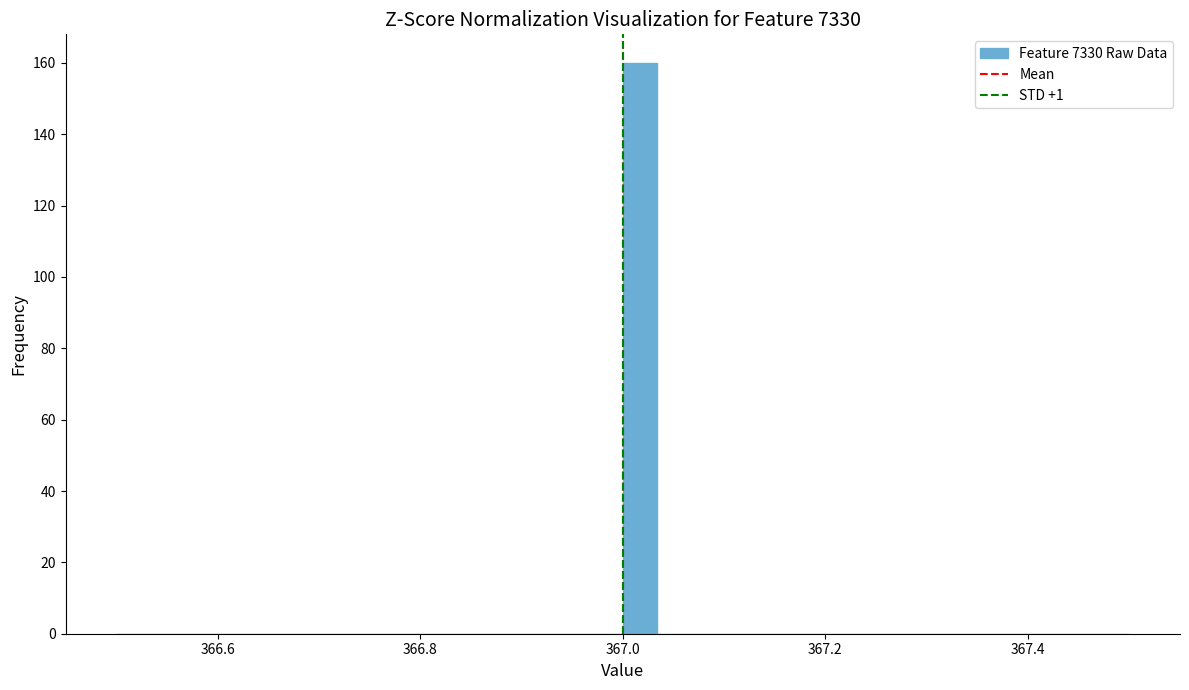

Read against the x-axis, roughly where is the centre of the tallest bar?

367.02